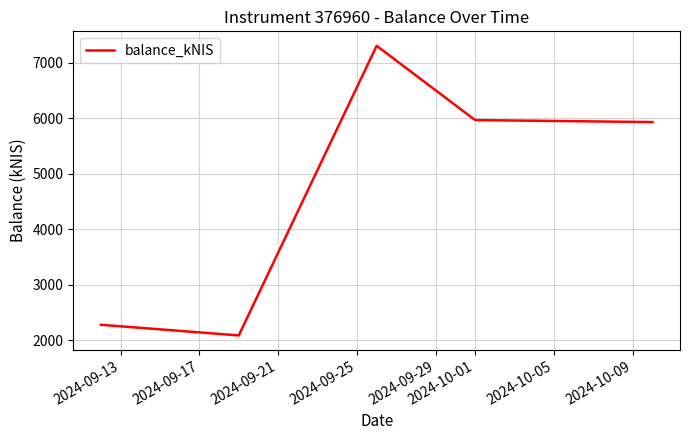

What is the sum of all values?

23553.2